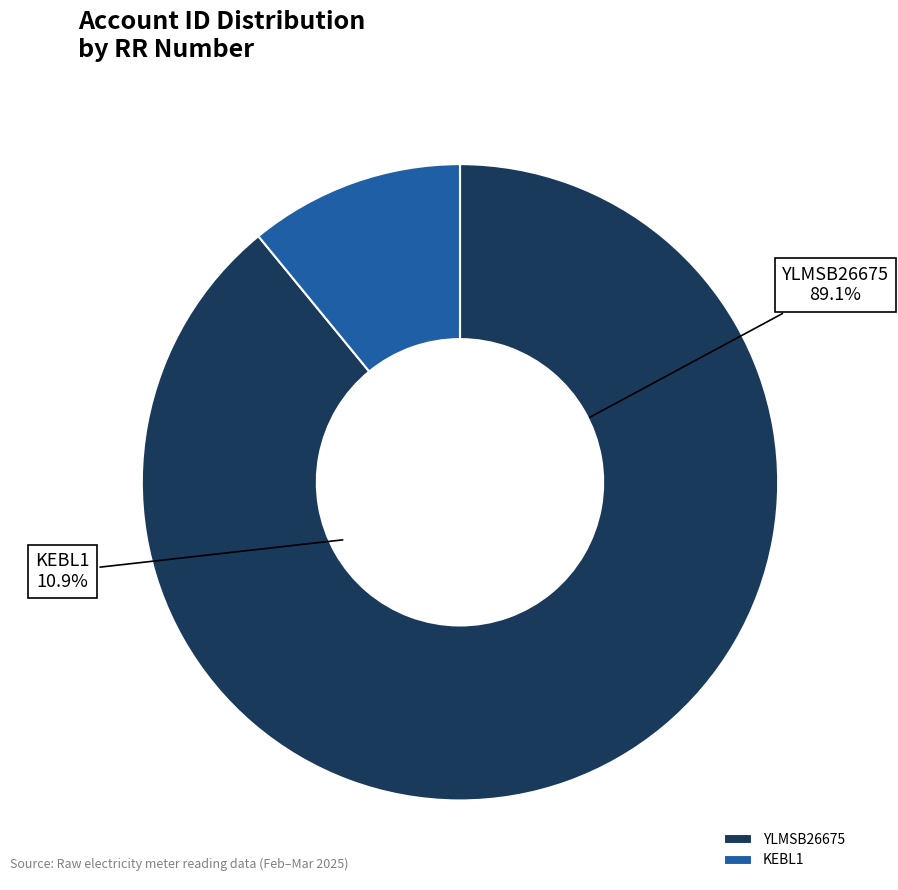

Does YLMSB26675 represent more than half of the total?

Yes